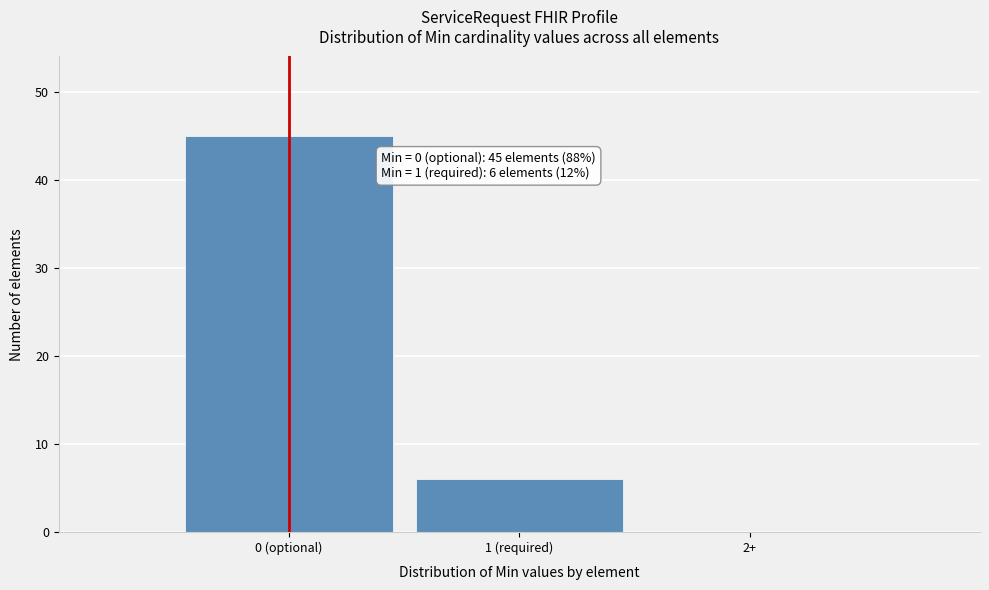

Reading right to left, transcribe all the data shown in this chart.

2+=0	1 (required)=6	0 (optional)=45